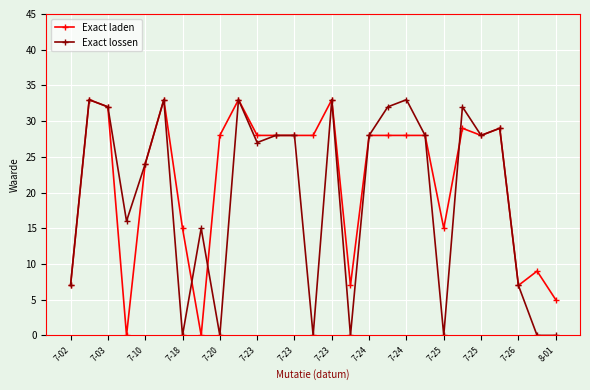

True or false: Exact laden has more than 2 points higher than both neighbors.

True